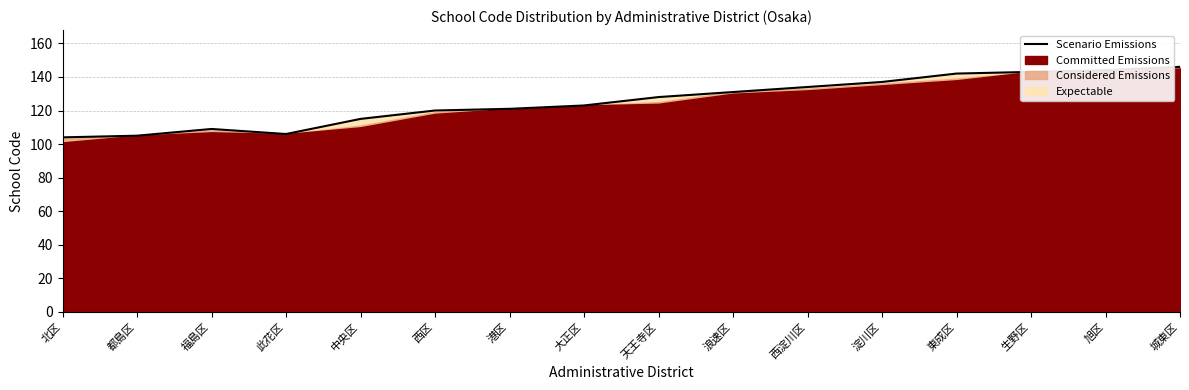

What is the smallest value displayed?

104